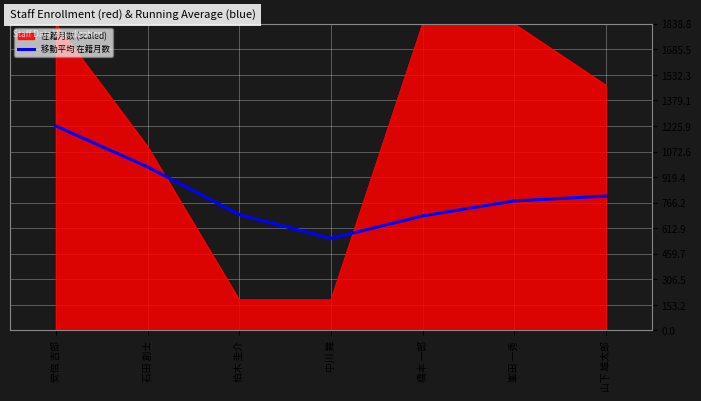

What is the approximate value of 移動平均 在籍月数 at 峯田 一秀?

776.4